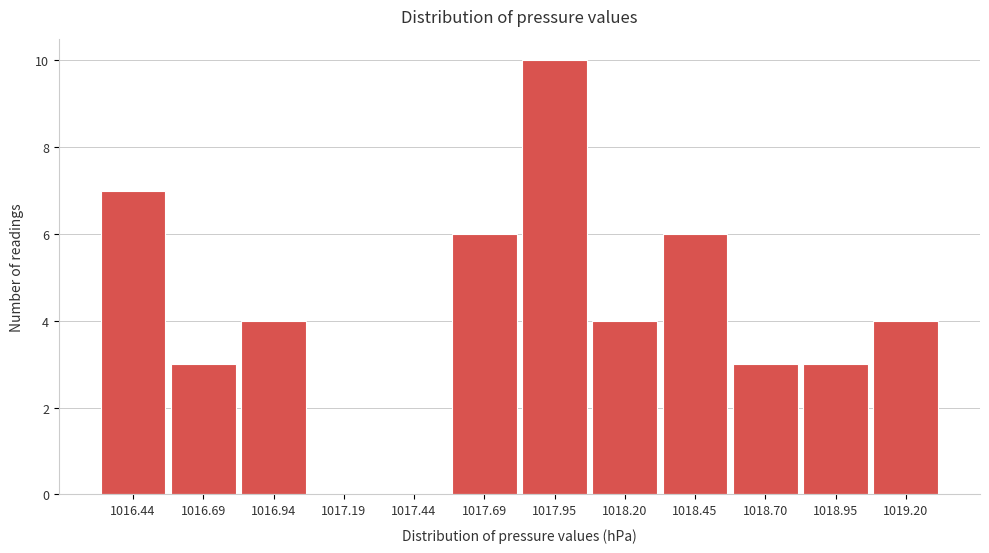

Reading left to right, extract all data points from this chart.

1016.44=7	1016.69=3	1016.94=4	1017.19=0	1017.44=0	1017.69=6	1017.95=10	1018.20=4	1018.45=6	1018.70=3	1018.95=3	1019.20=4